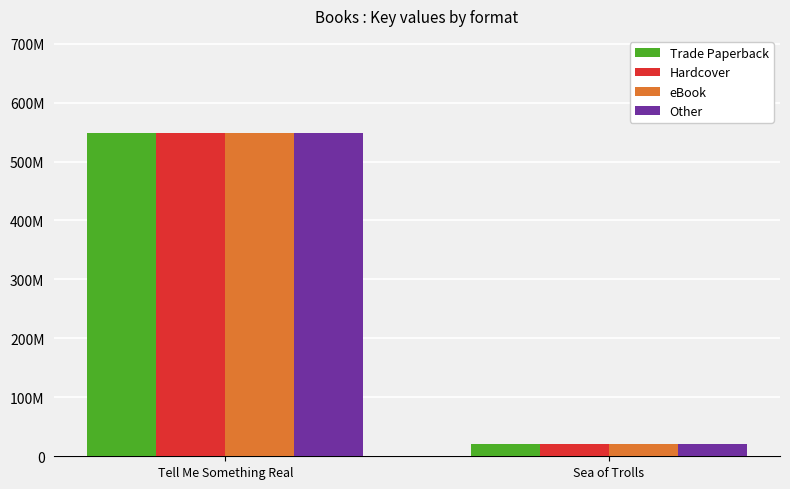

What are all the series names shown in the legend?

Trade Paperback, Hardcover, eBook, Other